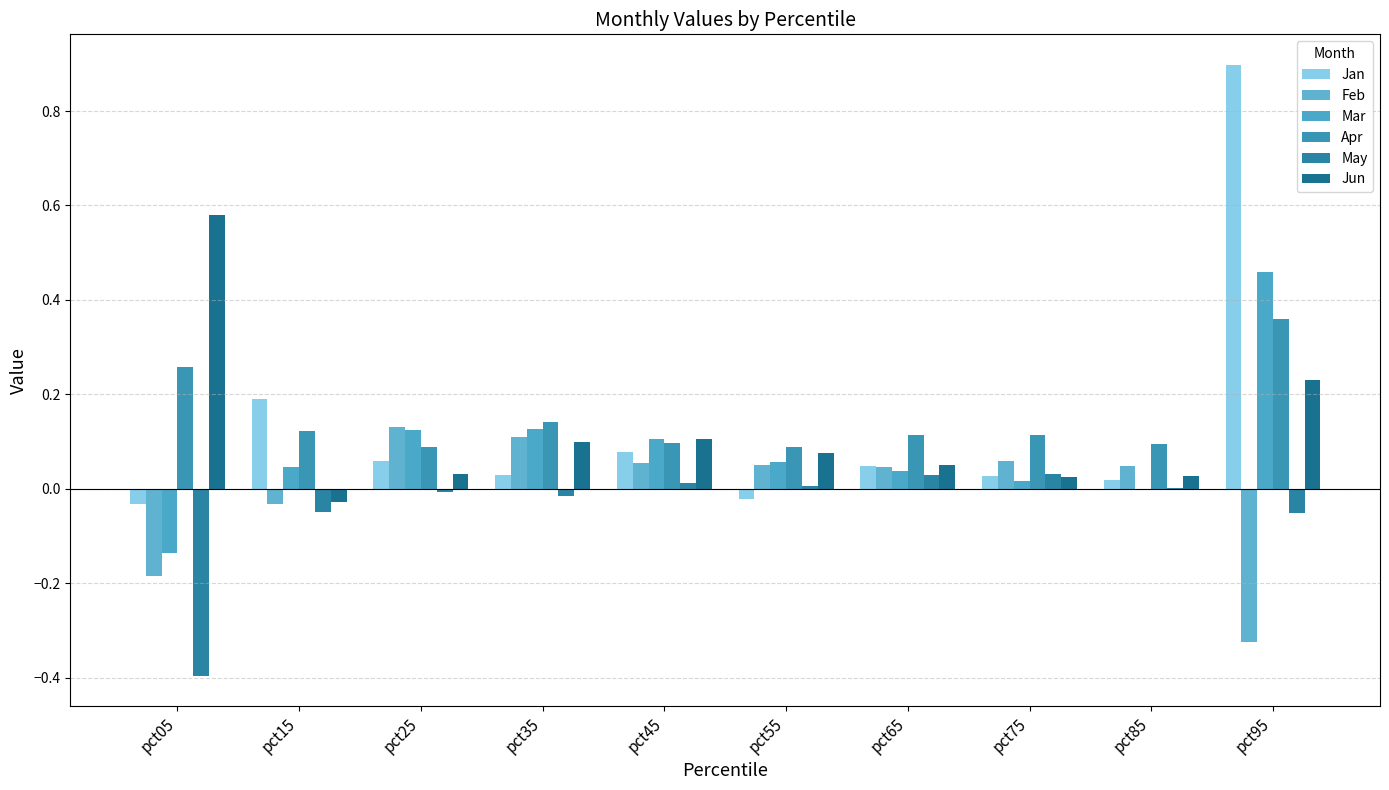

How many data points in Jun are above 0?

9